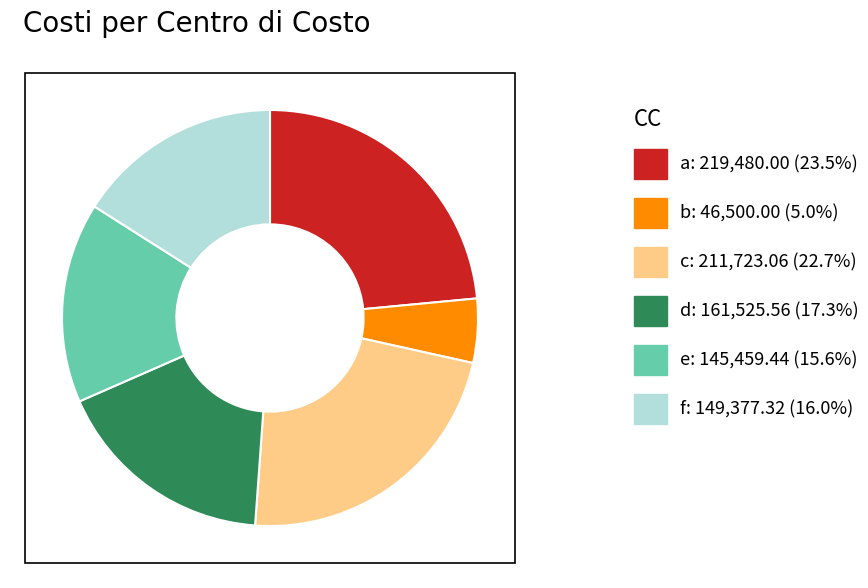

Is there a majority slice in this chart?

No